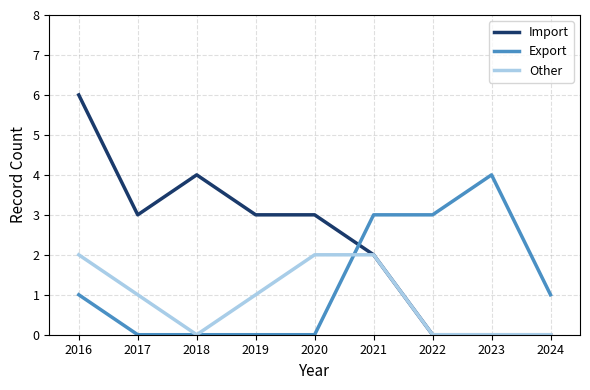

What are all the series names shown in the legend?

Import, Export, Other